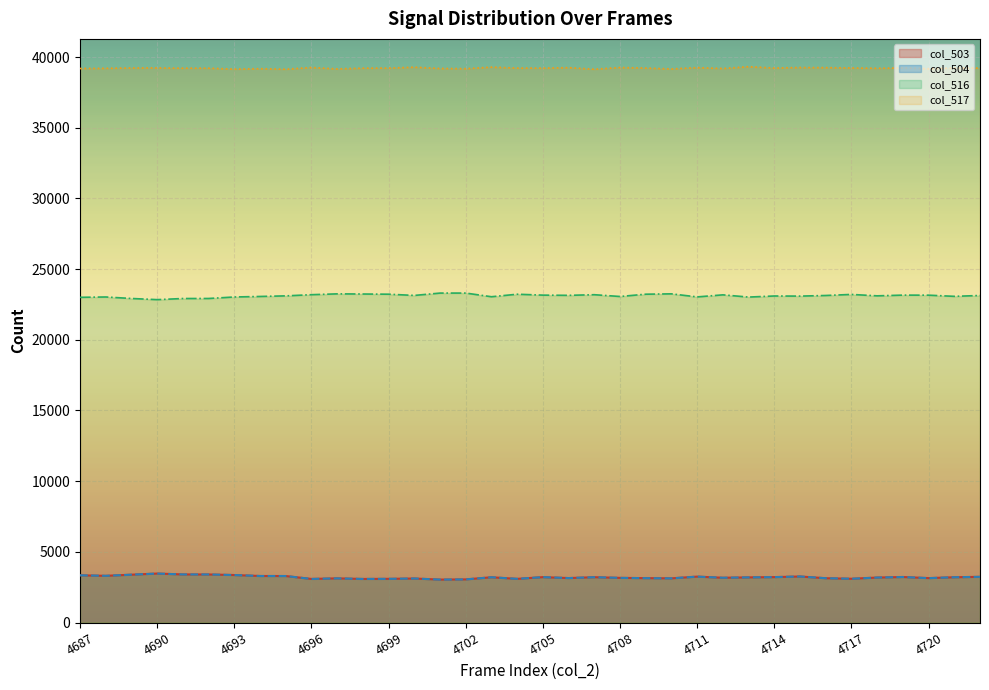

Which label corresponds to the largest value in the chart?

4690